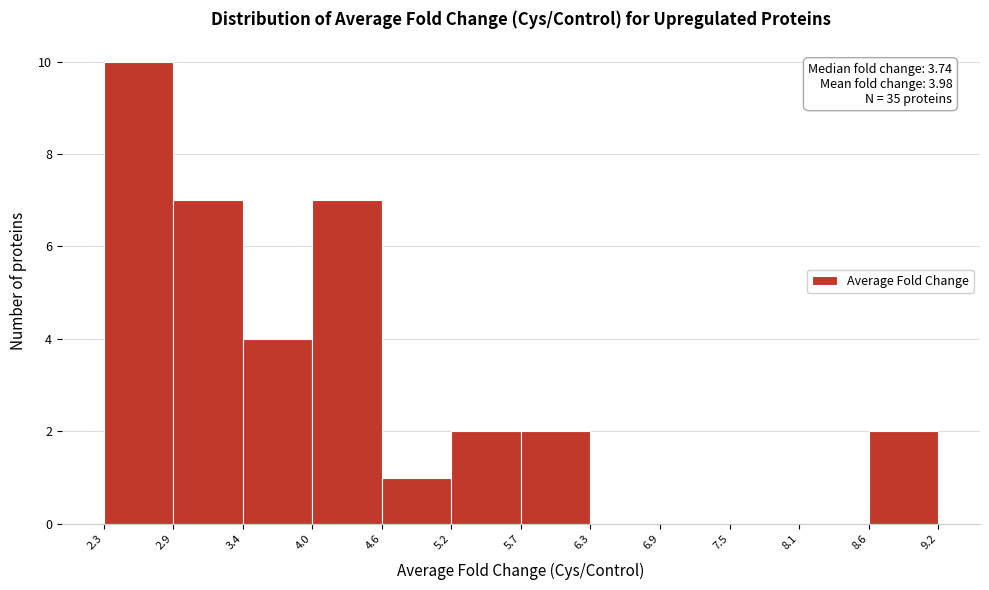

Over which range of the x-axis is the bar tallest?

2.3 to 2.9